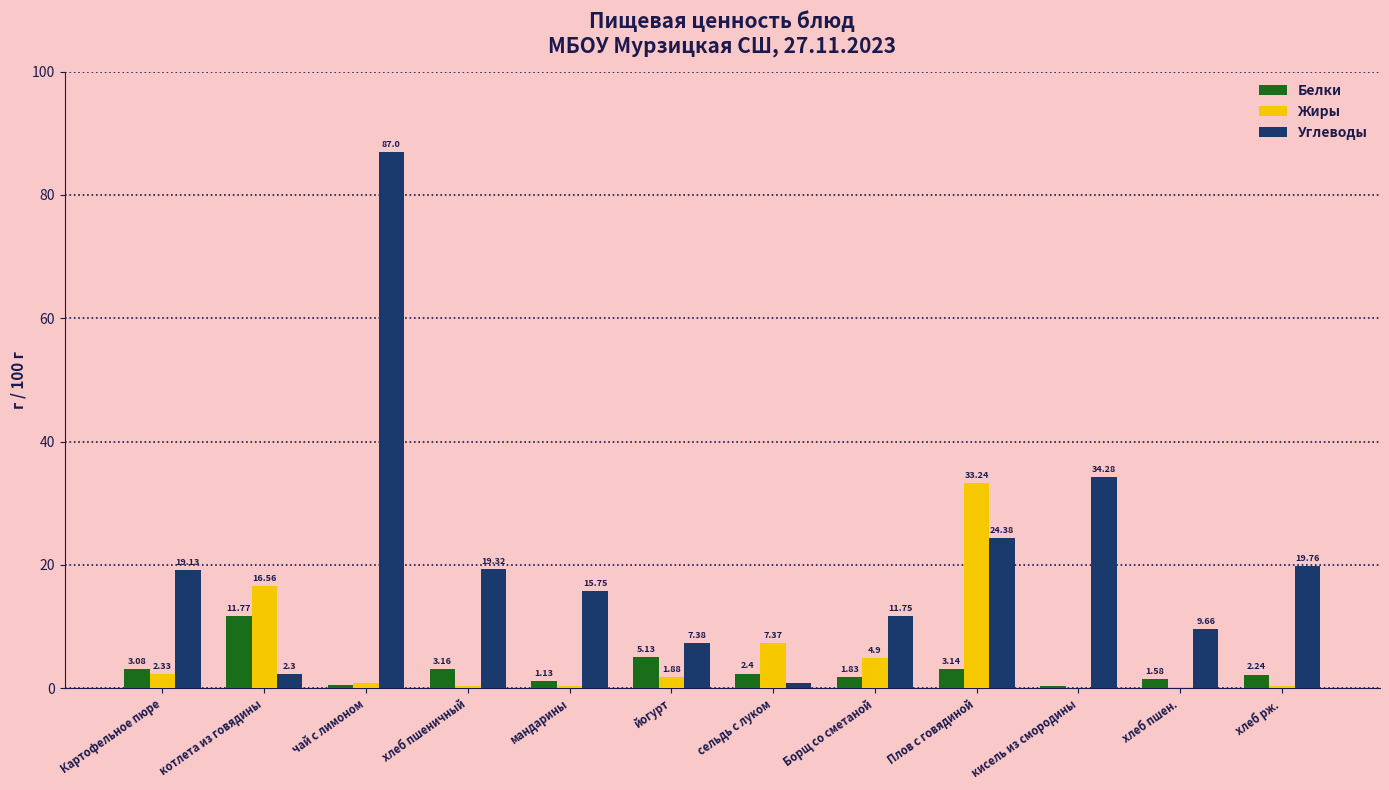

Between котлета из говядины and сельдь с луком, which series saw the biggest shift?

Белки